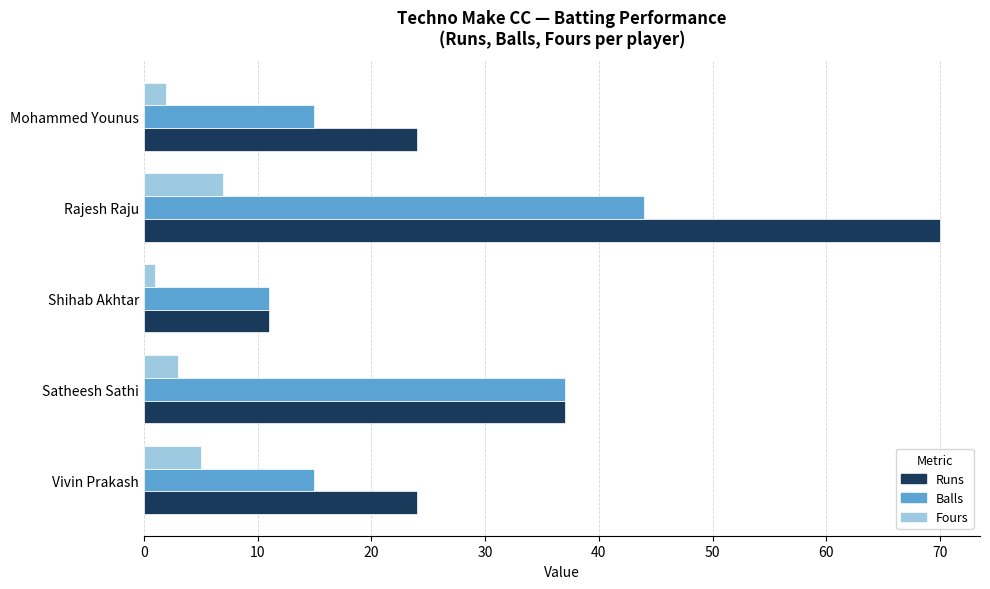

Which label corresponds to the largest value in the chart?

Rajesh Raju